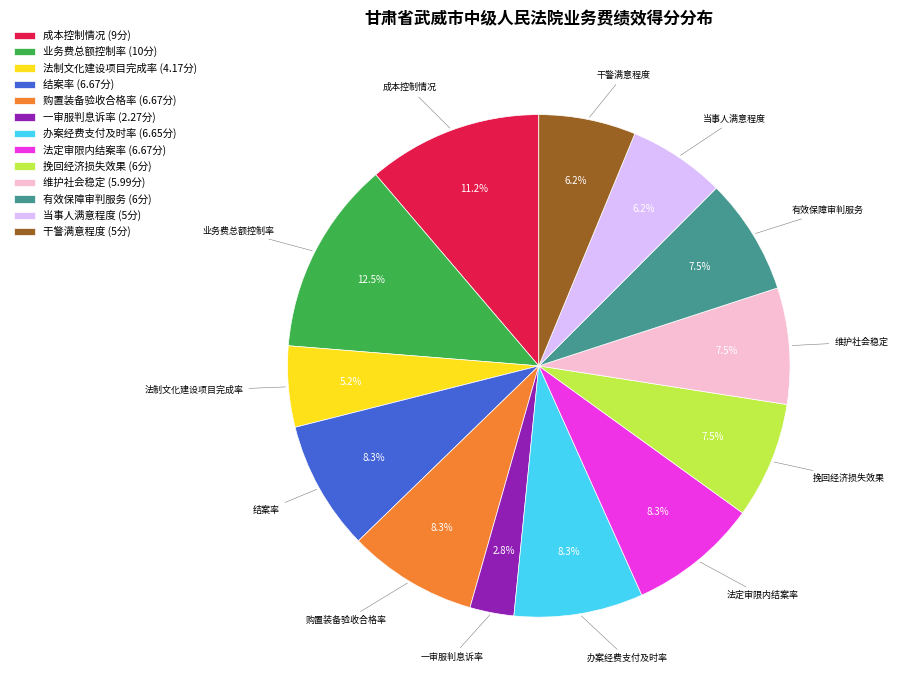

To the nearest percent, what is the average slice percentage?

8%